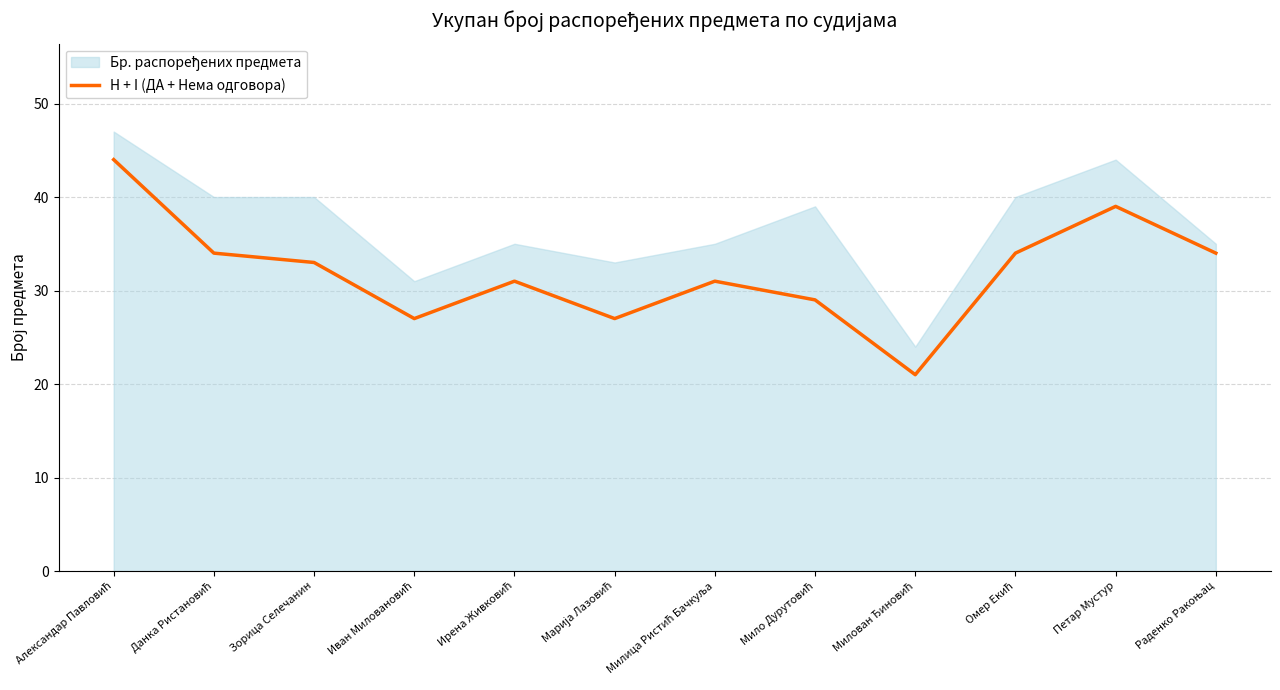

The value at Омер Екић is 34. True or false?

True